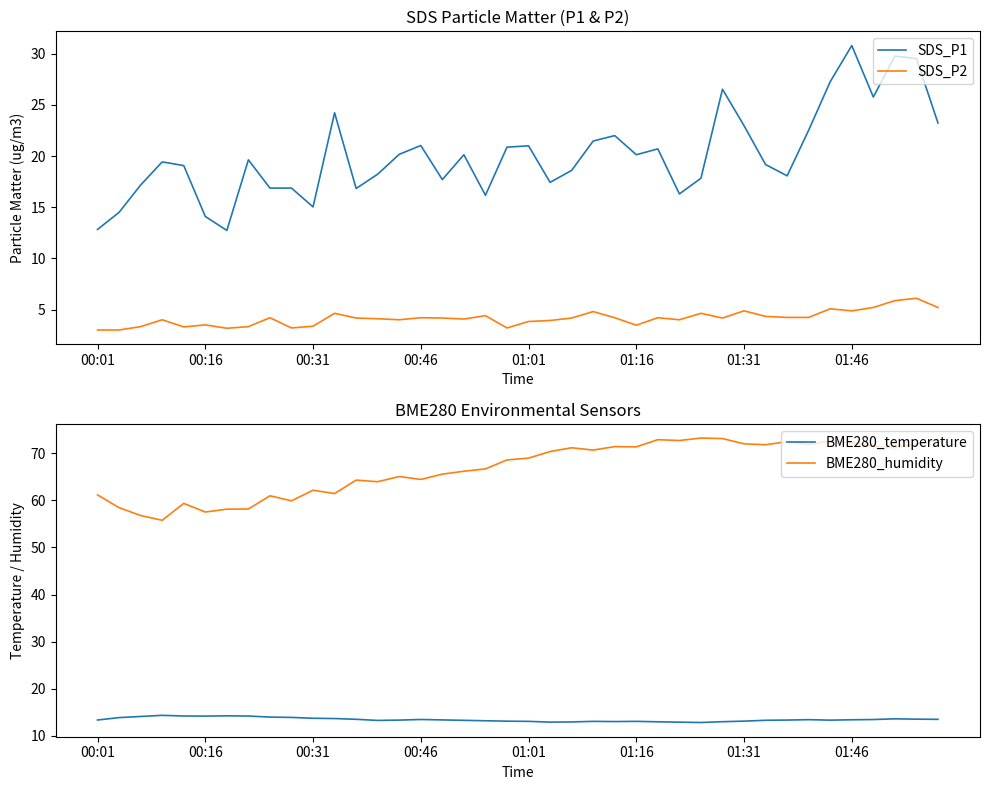

What is the greatest value displayed?

73.2